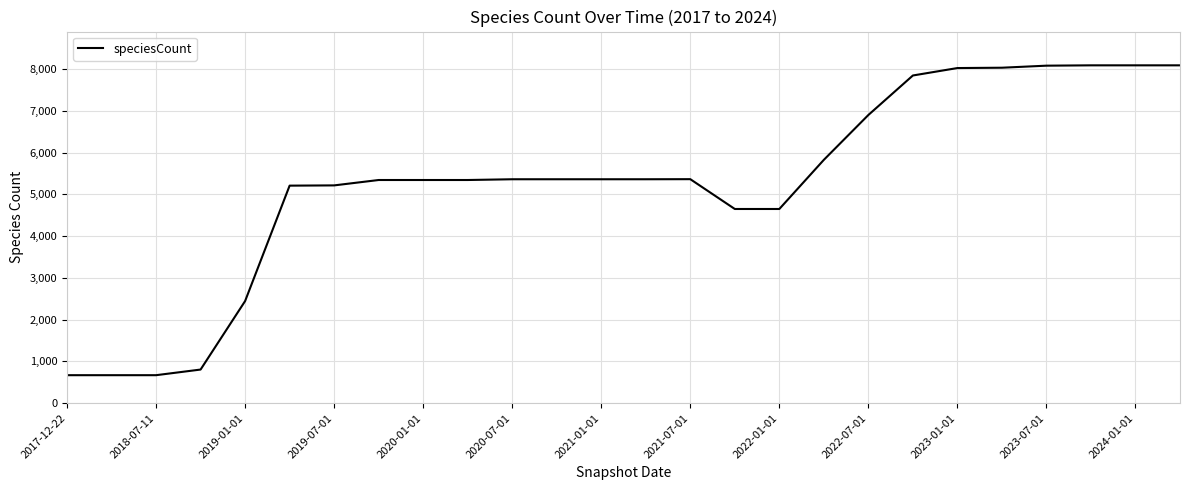

What is the smallest value displayed?

670